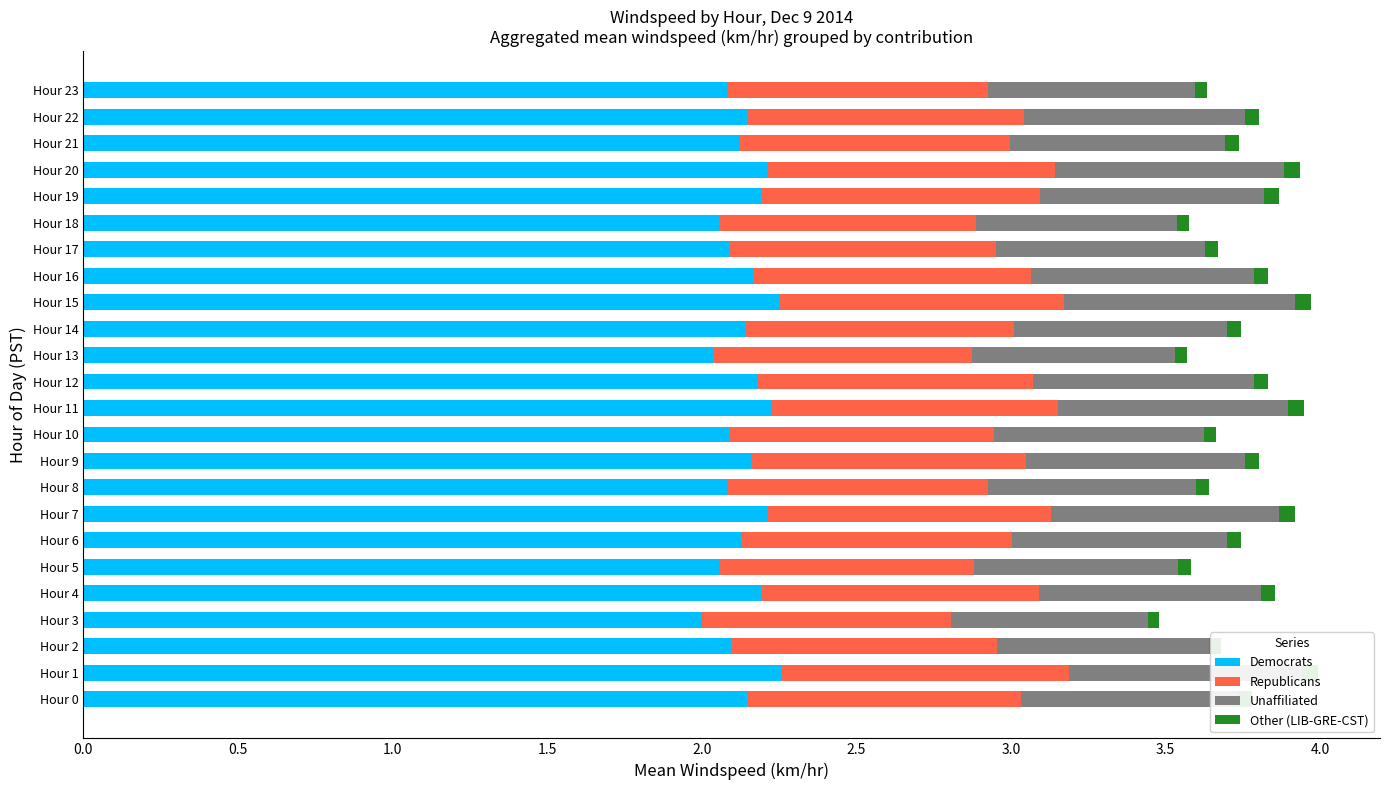

How many data points does each series have?

24